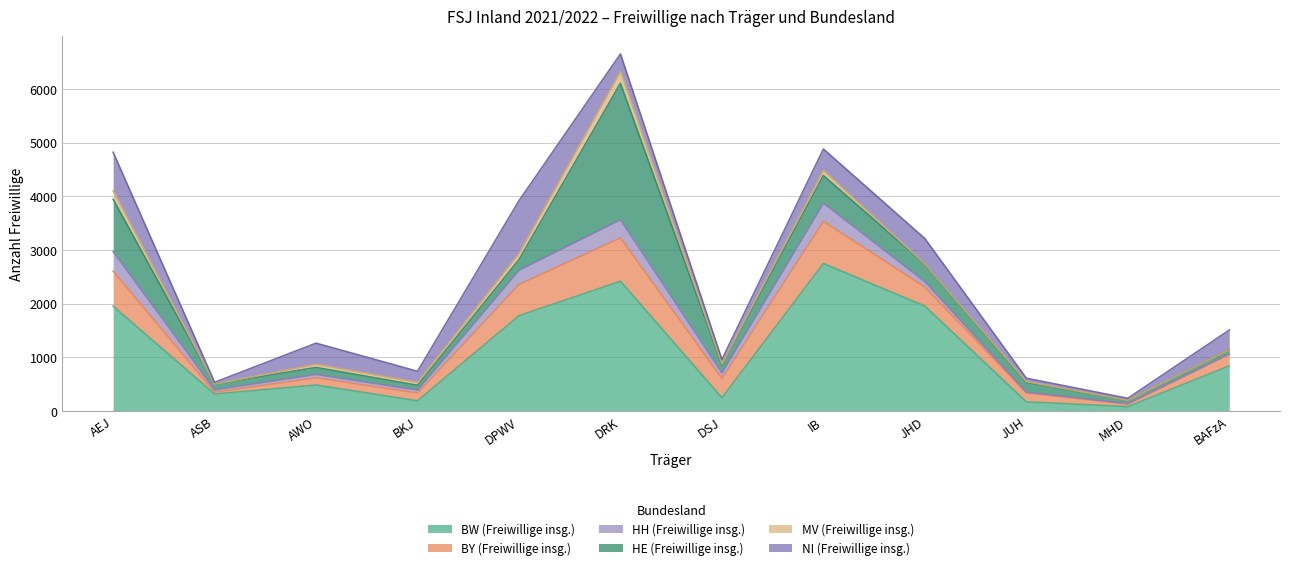

Which series has the largest range (max minus min)?

BW (Freiwillige insg.)